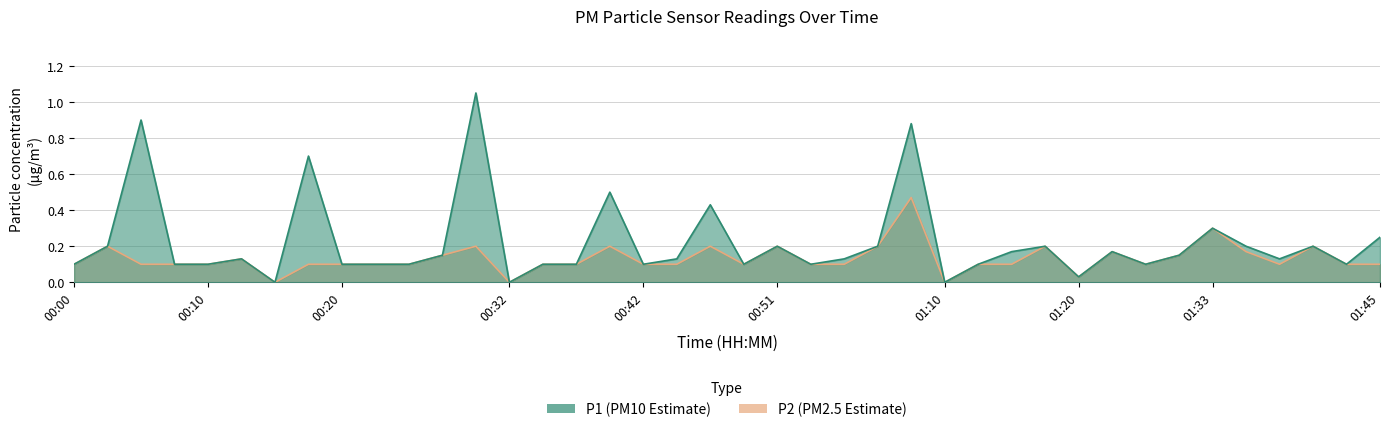

The value of P1 at 01:22 is 0.2. True or false?

True